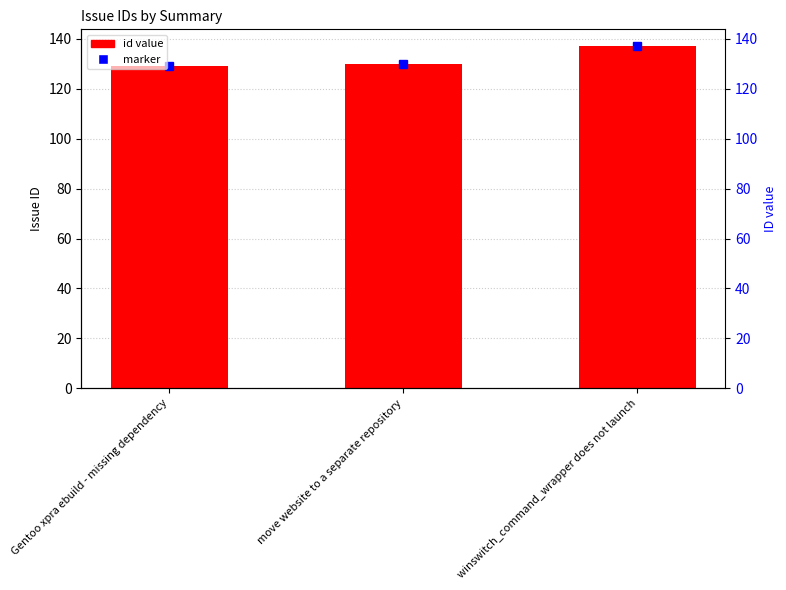

What is the average value?

132